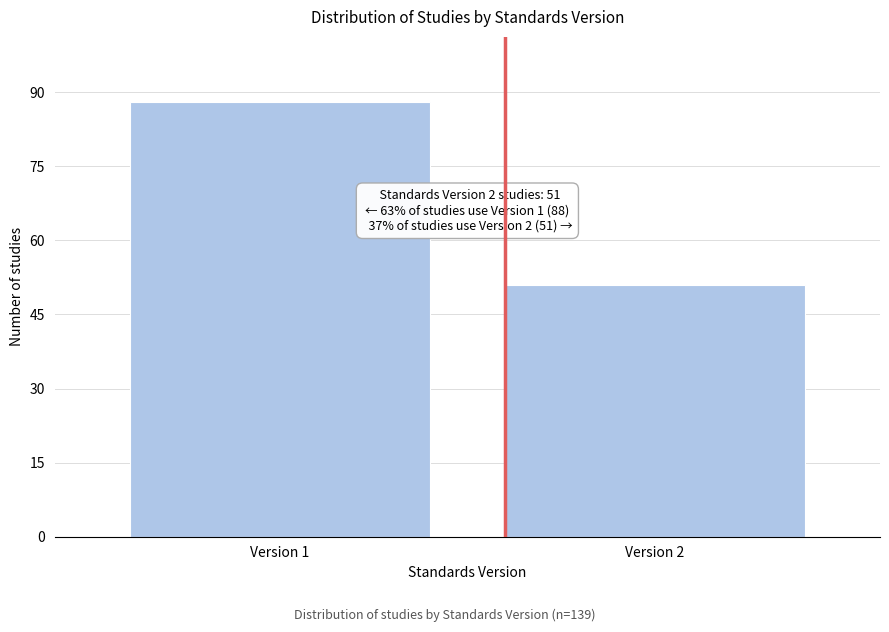

Reading left to right, extract all data points from this chart.

Version 1=88	Version 2=51